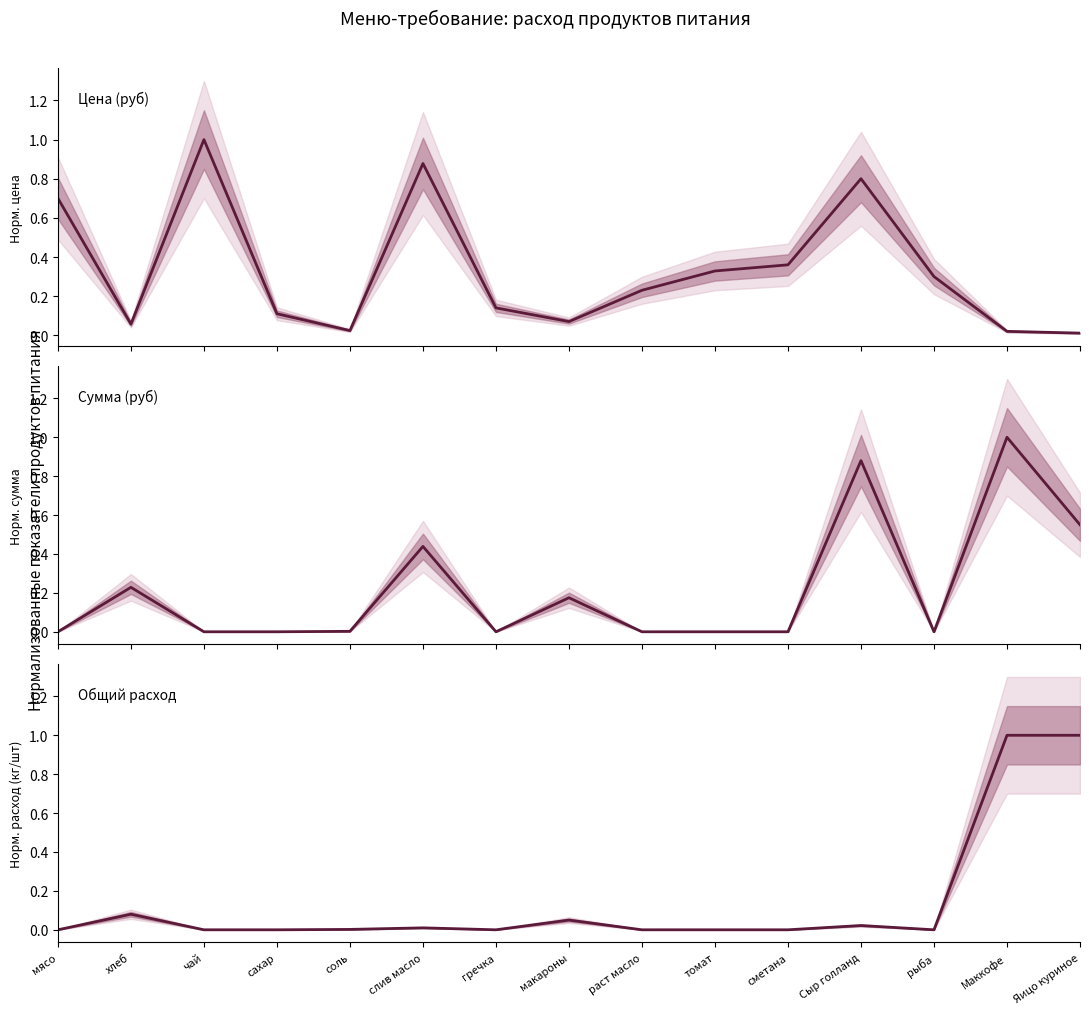

Does the chart have visible grid lines?

No